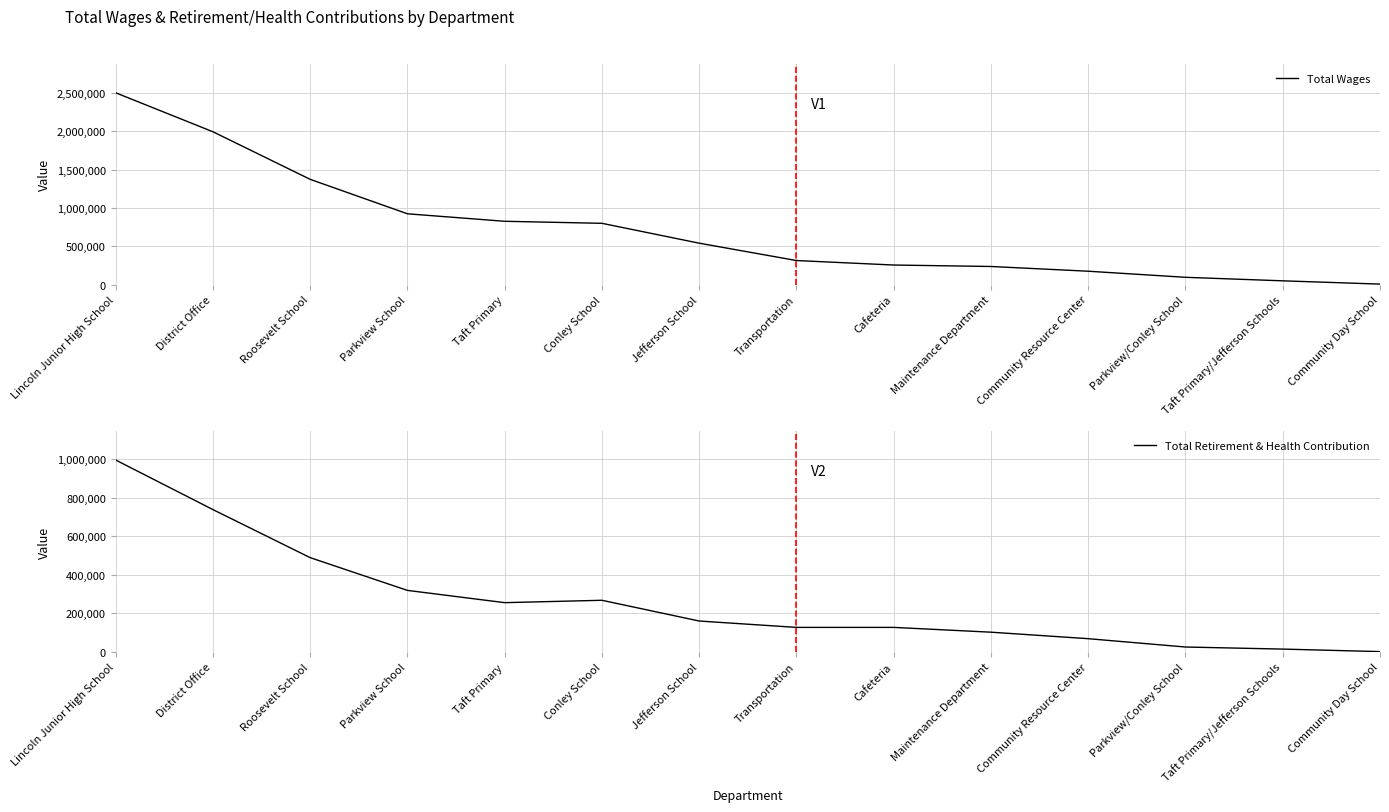

At which label does Total Retirement & Health Contribution first exceed 159410?

Lincoln Junior High School